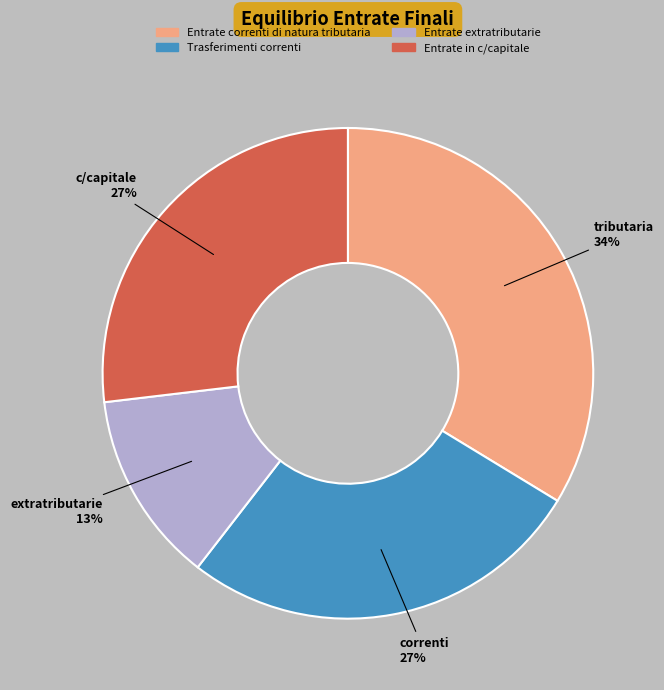

Is there any slice that represents more than half of the pie?

No